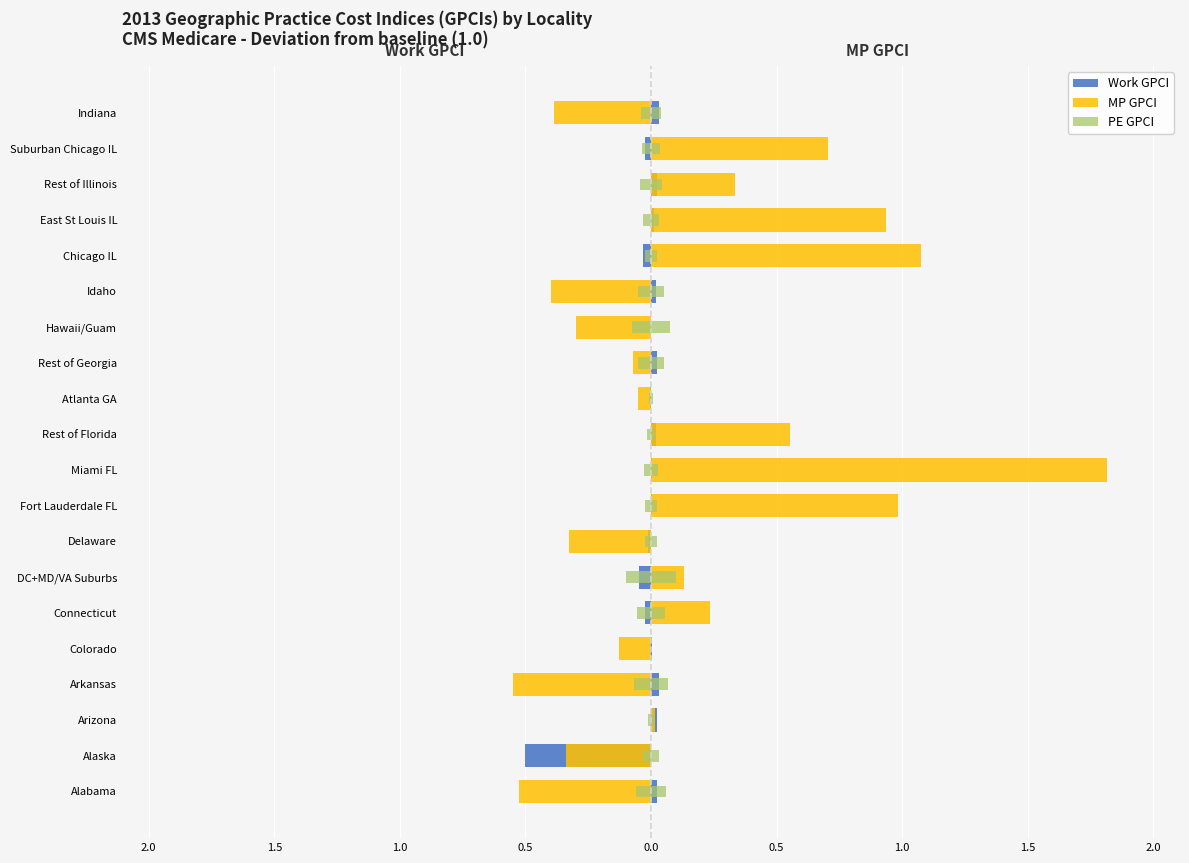

How many positive values does the Work GPCI series have?

12